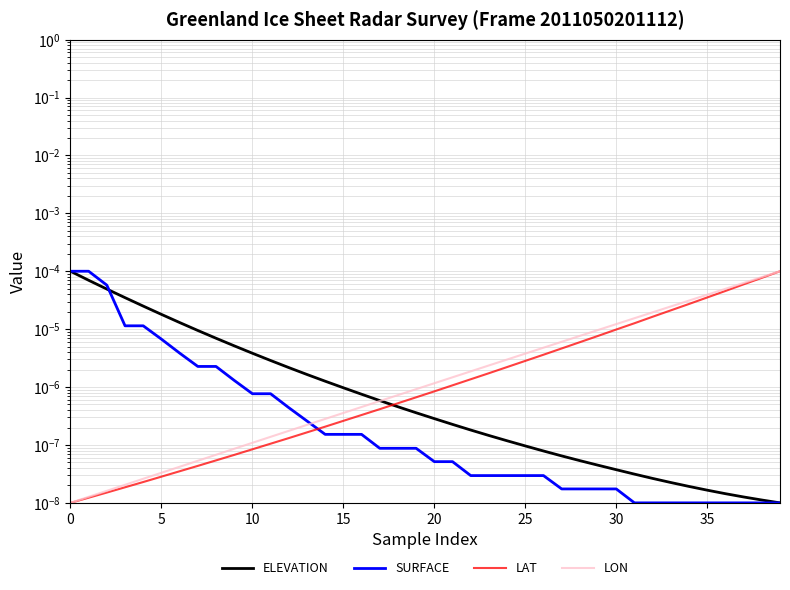

At how many categories does at least one series exceed 0?

40